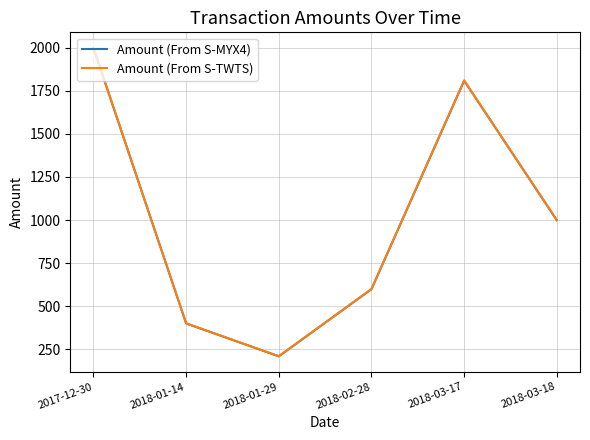

What value does the Amount (From S-TWTS) series have at 2017-12-30?

2000